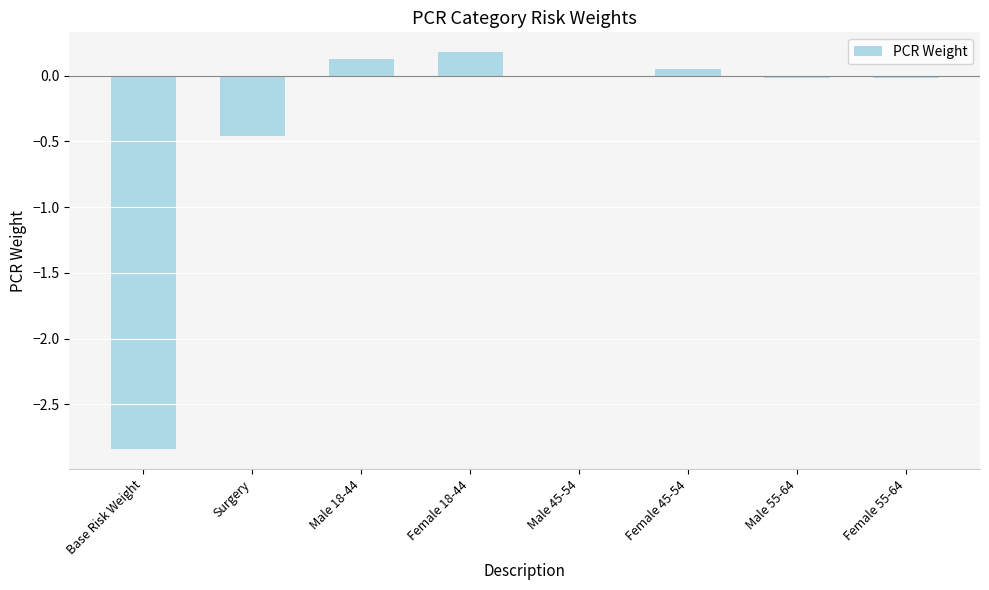

What is the sum of the values at Female 45-54 and Male 18-44?

0.2